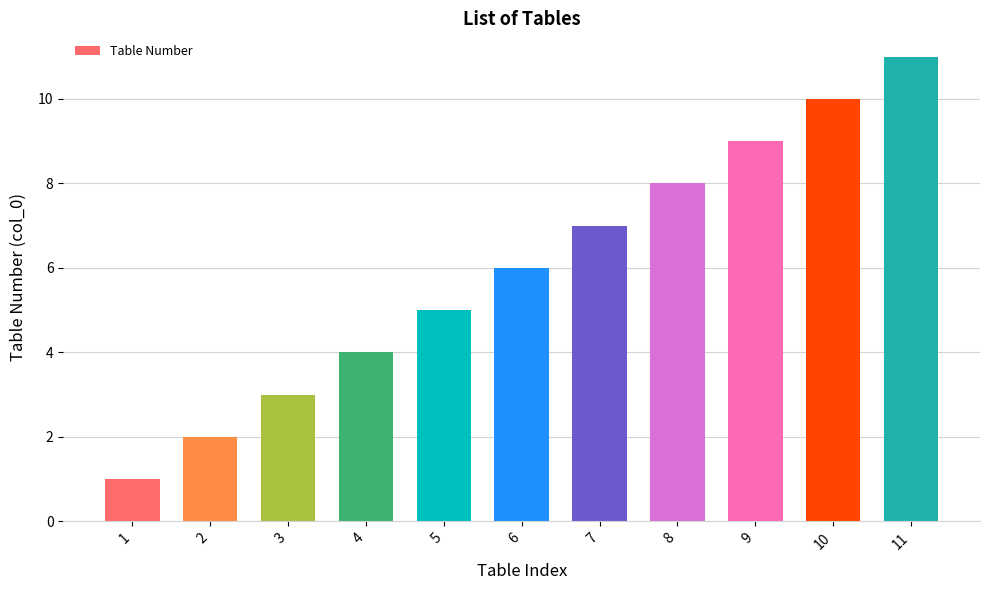

List the labels in order of value, largest first.

11, 10, 9, 8, 7, 6, 5, 4, 3, 2, 1